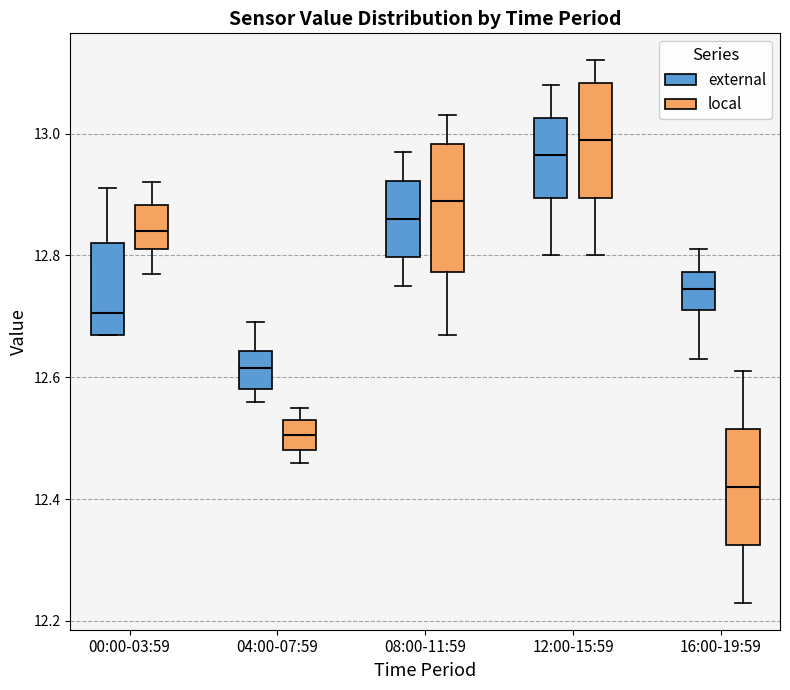

Which box's median line is the lowest?

16:00-19:59 (local)